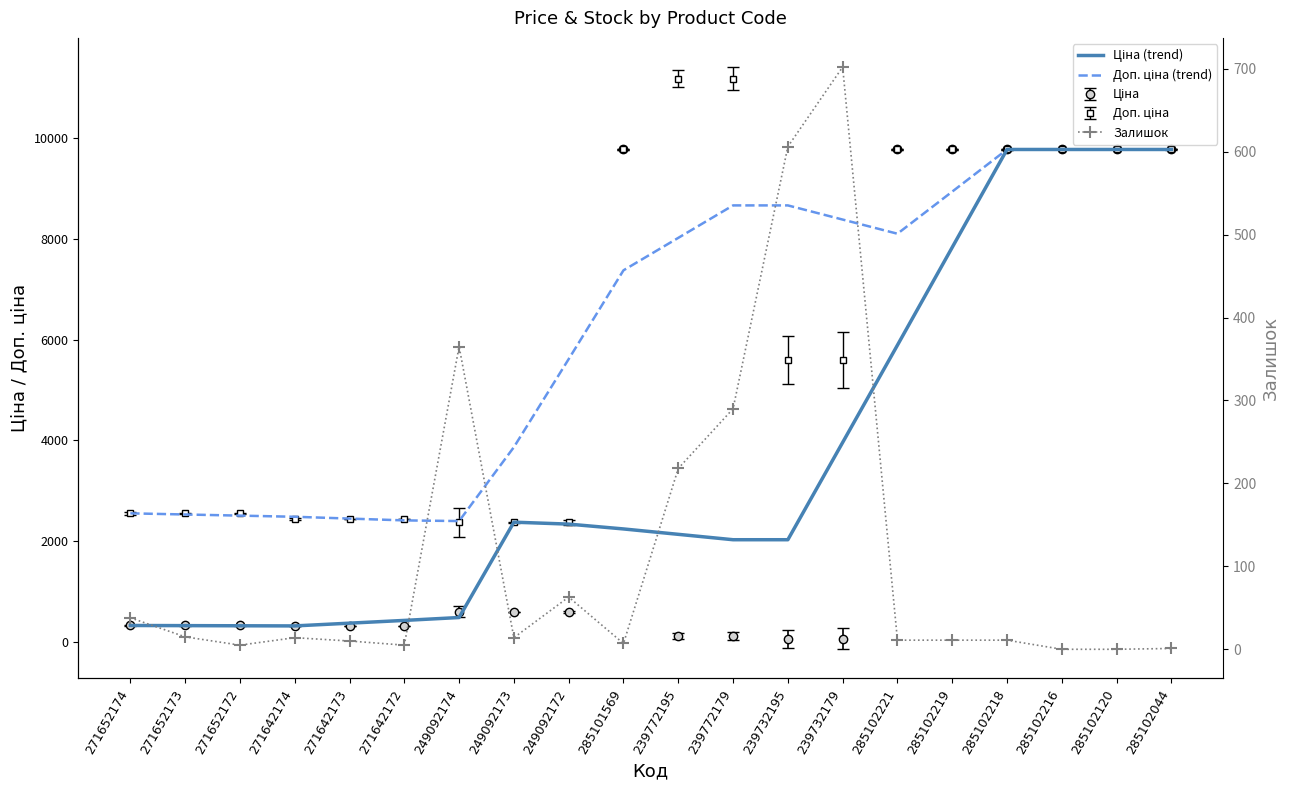

Reading left to right, list all the values displayed in this chart.

Ціна (trend): 318.3	315.5	312.6	309.8	364.4	419.1	476.6	2370.9	2332.4	2236.5	2129.3	2022.2	2022.2	3954.9	5887.7	7831.6	9775.5	9775.5	9775.5	9775.5
Доп. ціна (trend): 2546.4	2523.7	2501.0	2478.2	2442.3	2406.3	2393.0	3861.6	5611.4	7374.5	8019.4	8664.3	8664.3	8383.0	8101.7	8938.6	9775.5	9775.5	9775.5	9775.5
Залишок: 38.0	15.0	5.0	14.0	10.0	5.0	365.0	14.0	63.0	7.0	218.0	290.0	606.0	702.0	11.0	11.0	11.0	0.0	0.0	1.0